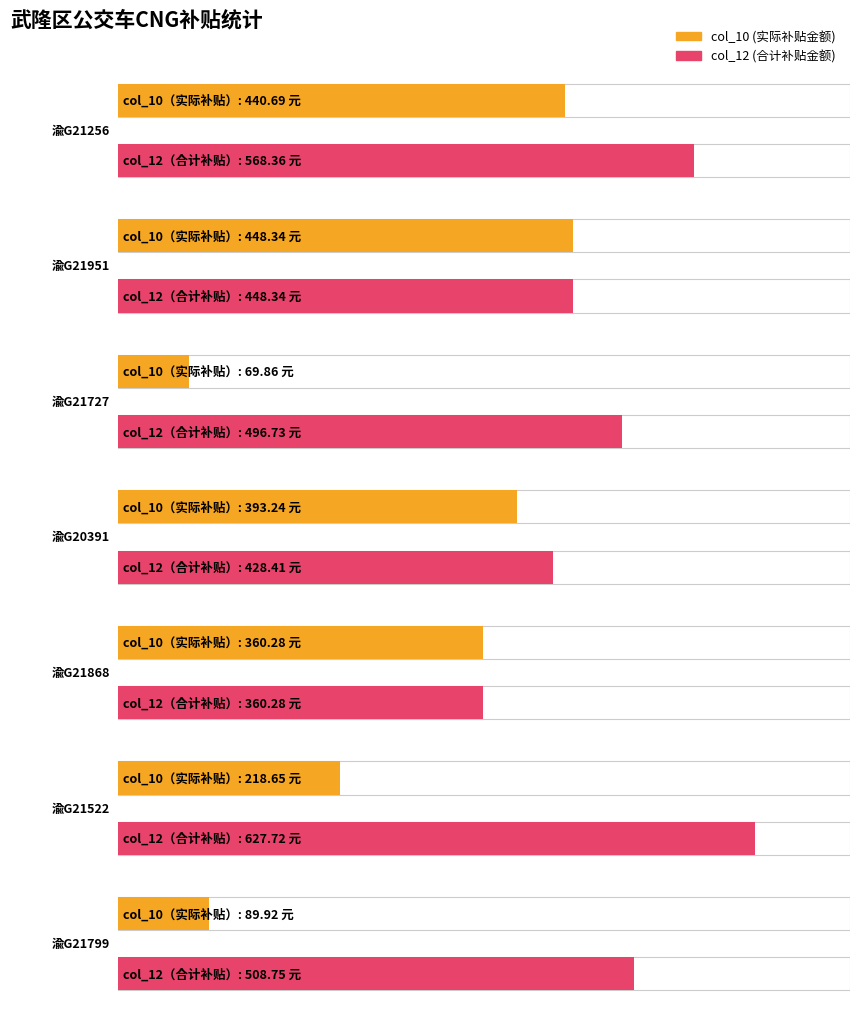

List the series in order of their peak value, lowest first.

col_10, col_12